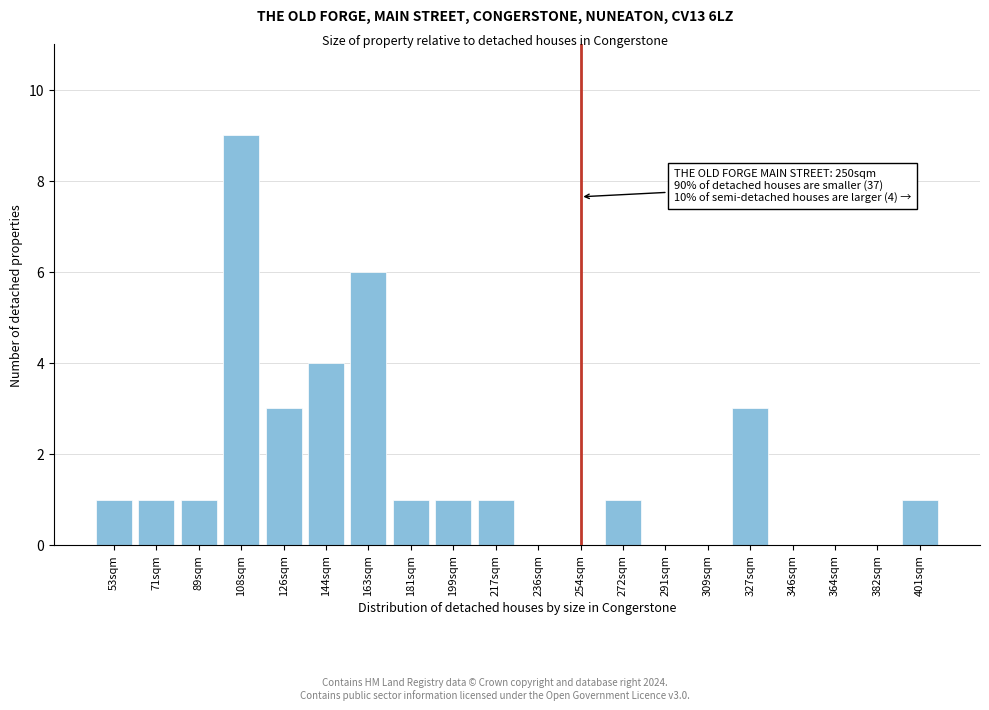

Reading left to right, transcribe all the data shown in this chart.

53sqm=1	71sqm=1	89sqm=1	108sqm=9	126sqm=3	144sqm=4	163sqm=6	181sqm=1	199sqm=1	217sqm=1	236sqm=0	254sqm=0	272sqm=1	291sqm=0	309sqm=0	327sqm=3	346sqm=0	364sqm=0	382sqm=0	401sqm=1